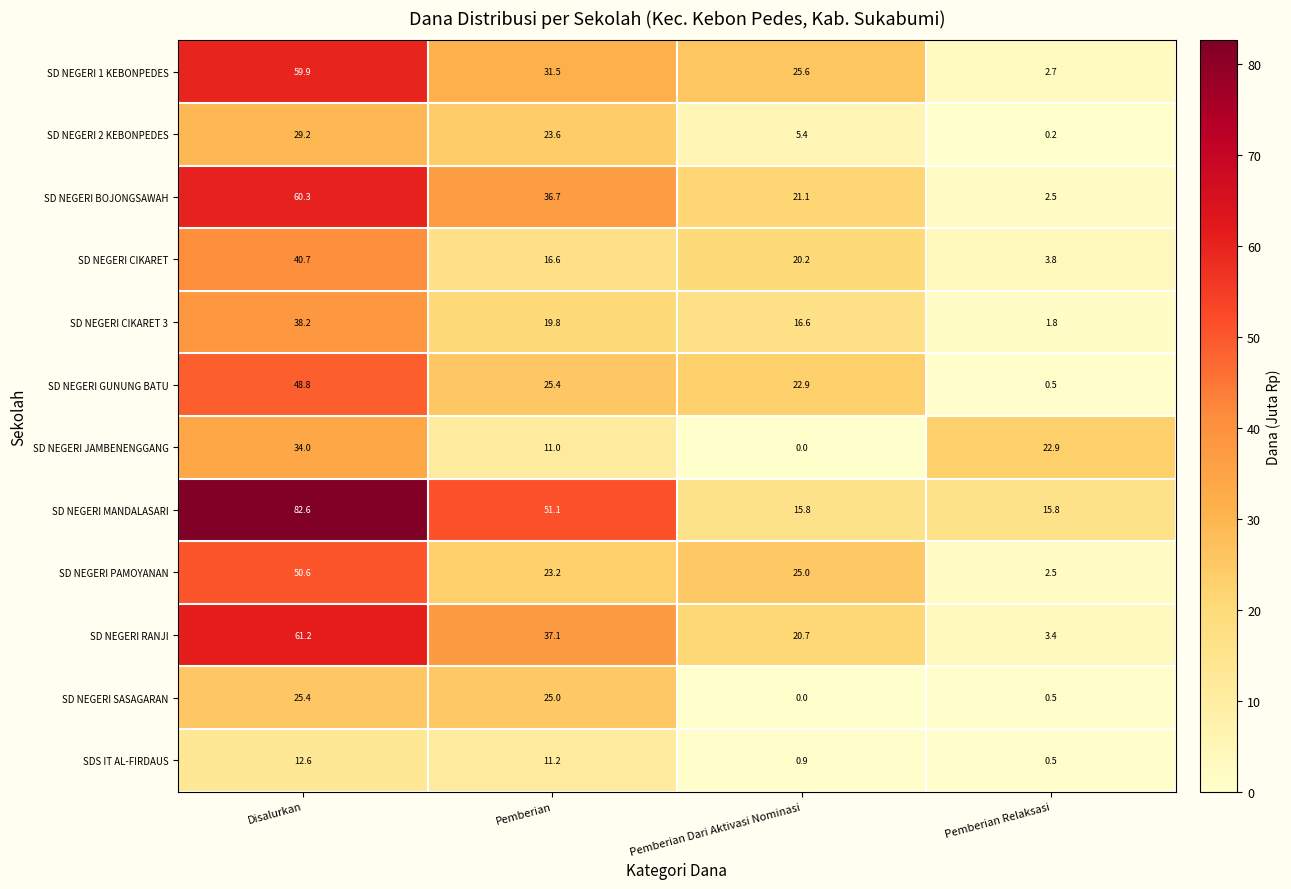

How many data points in SD NEGERI MANDALASARI are less than 51?

2